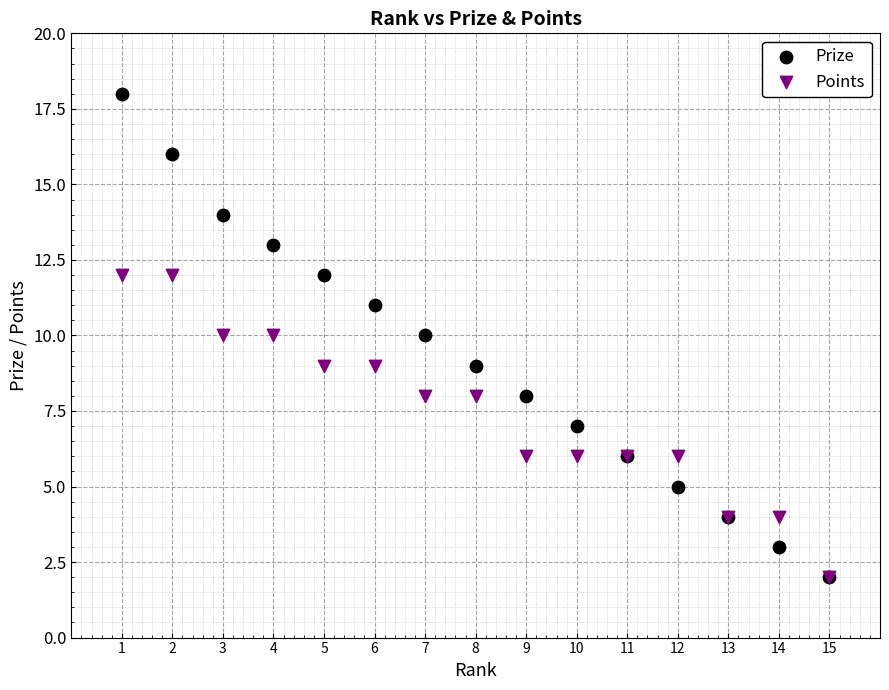

What are all the series names shown in the legend?

Prize, Points